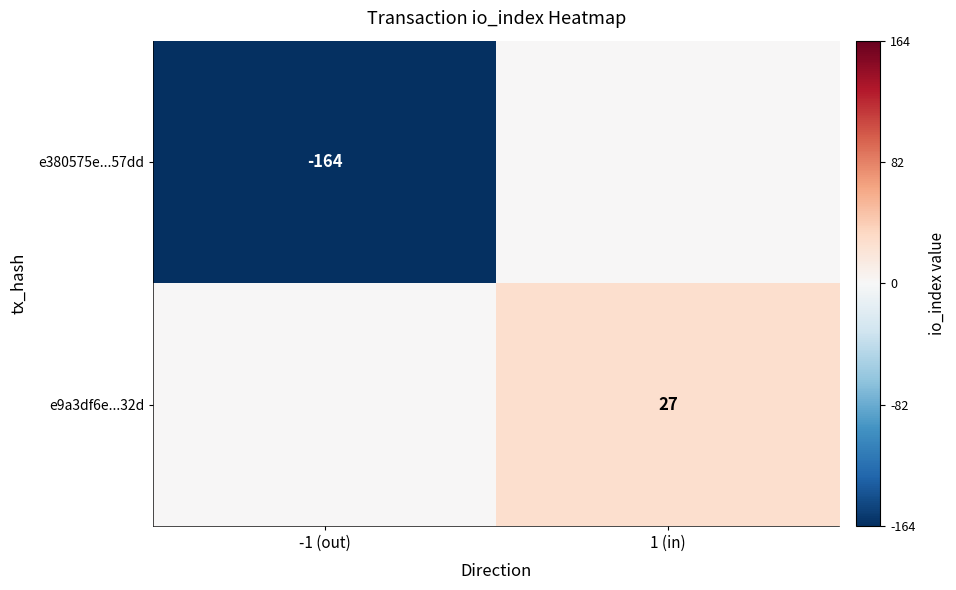

The e9a3df6e...32d series shows 47 at 1 (in). True or false?

False